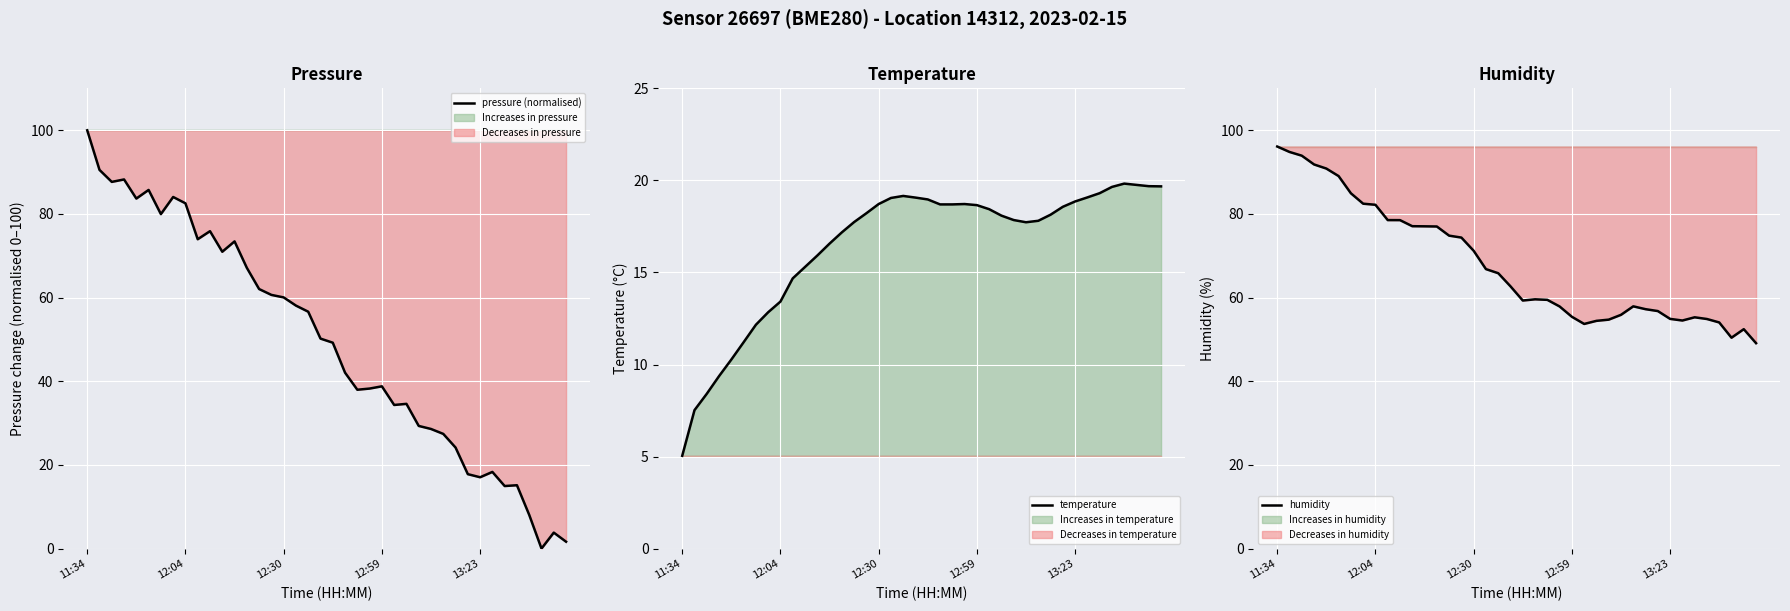

What is the difference between the pressure (normalised) values at 25 and 11:34?

65.7